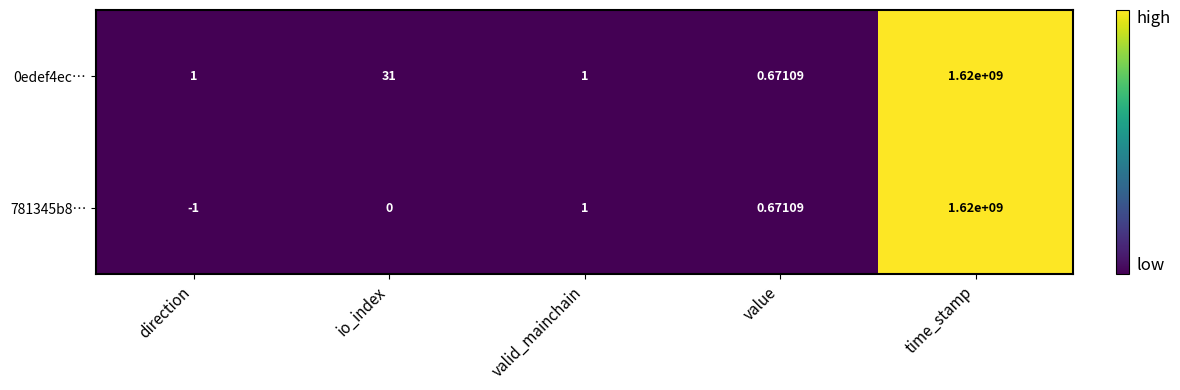

At which category is the sum across all series the highest?

time_stamp